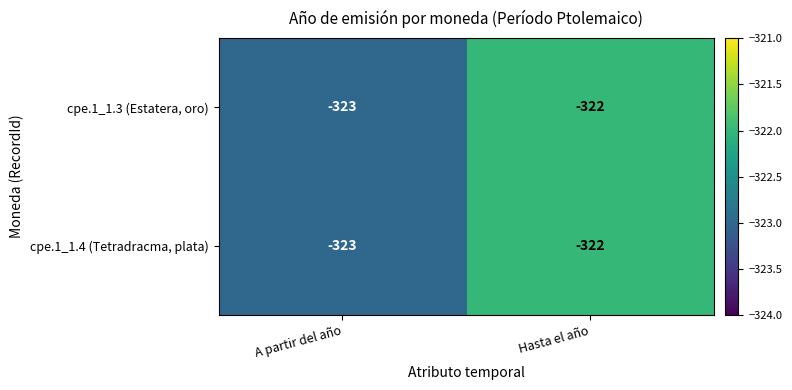

List the labels in order of cpe.1_1.3 (Estatera, oro) value, largest first.

Hasta el año, A partir del año